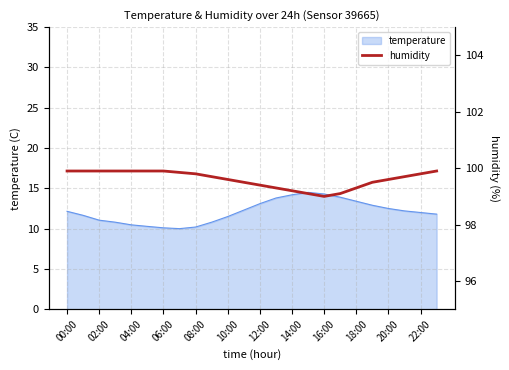

The value of temperature at 00:00 is 6.6. True or false?

False